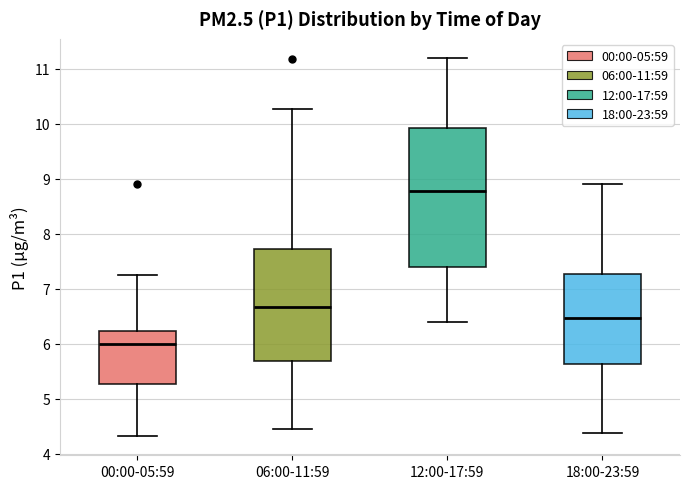

Where is the lower edge of the box for 18:00-23:59 on the y-axis? The values are not printed on the chart, so give them approximately, as read against the axis.

5.6